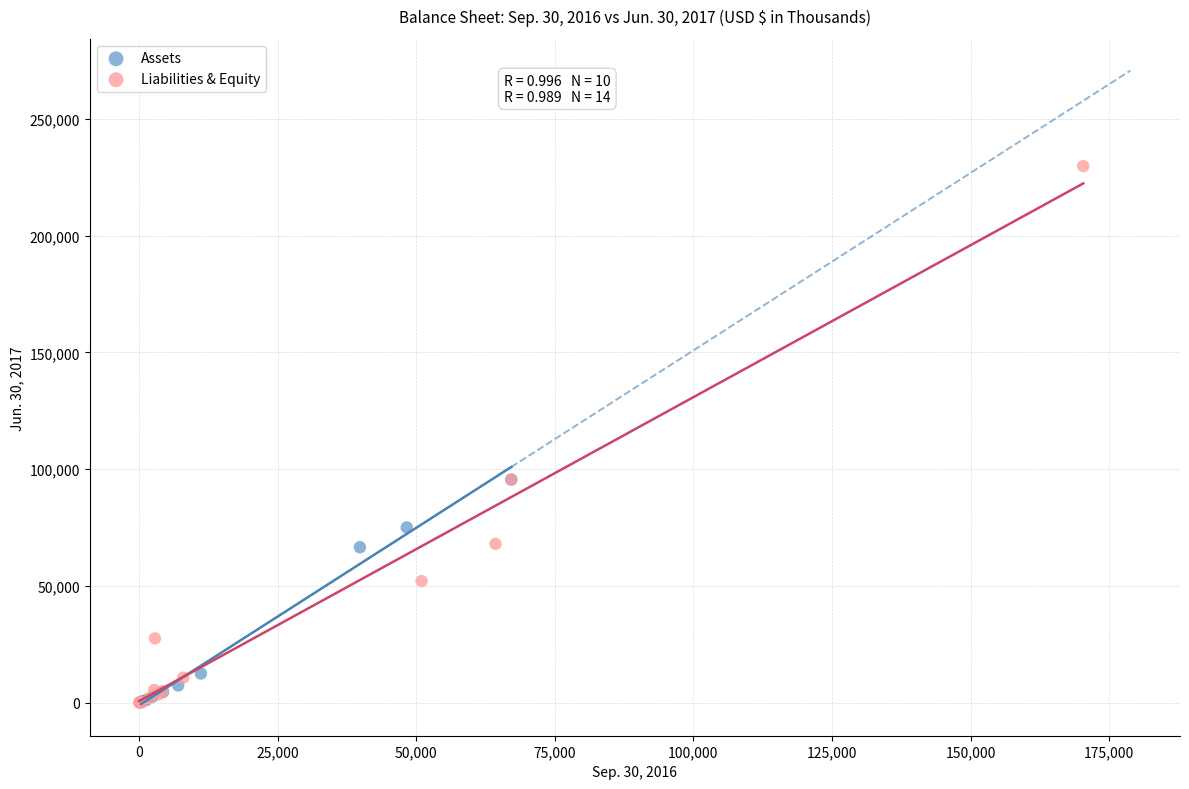

Which series contains the highest Y value?

Liabilities & Equity